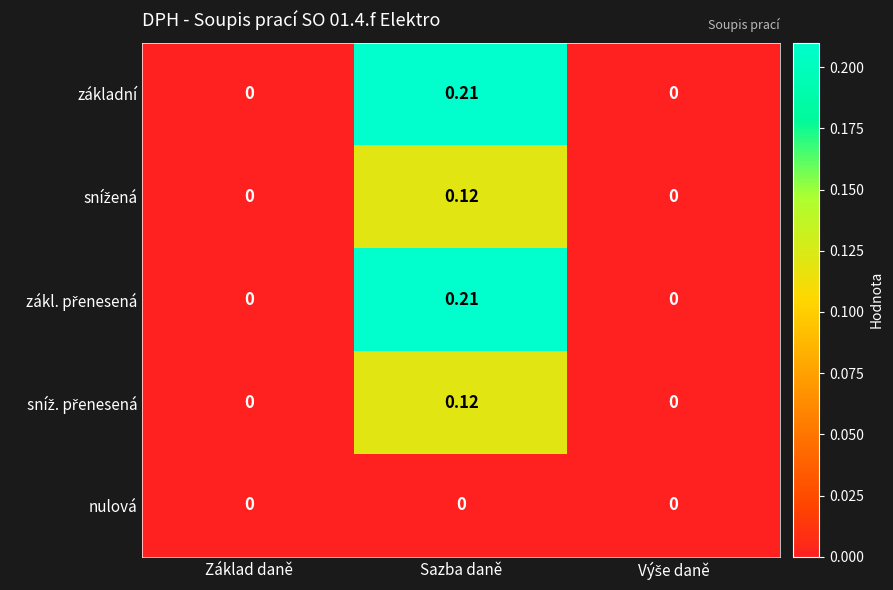

At which category is the sum across all series the highest?

Sazba daně